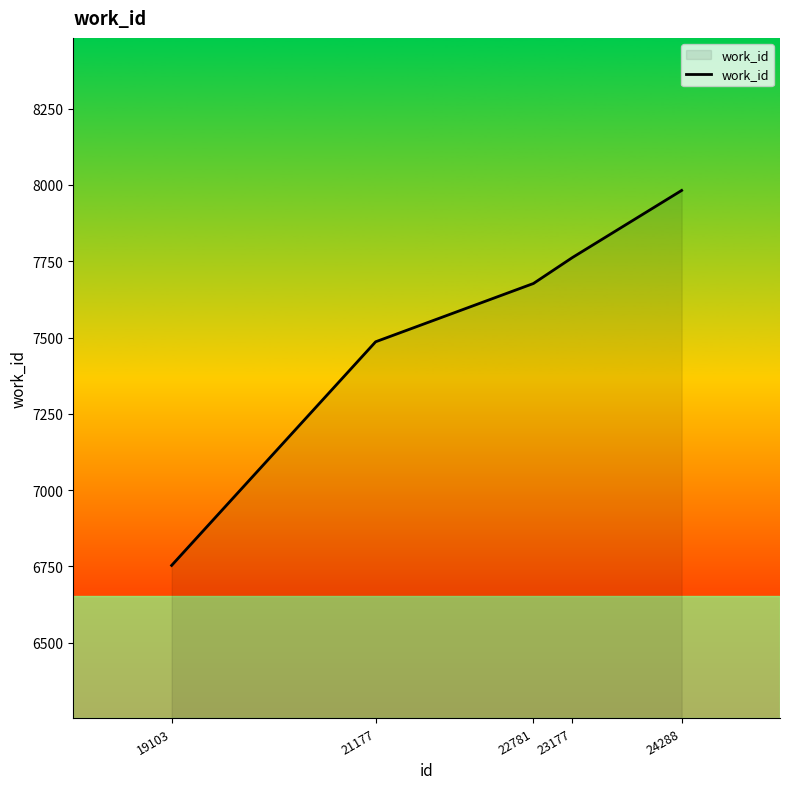

Approximately how many times larger is the value at 19103 compared to 24288?

0.8